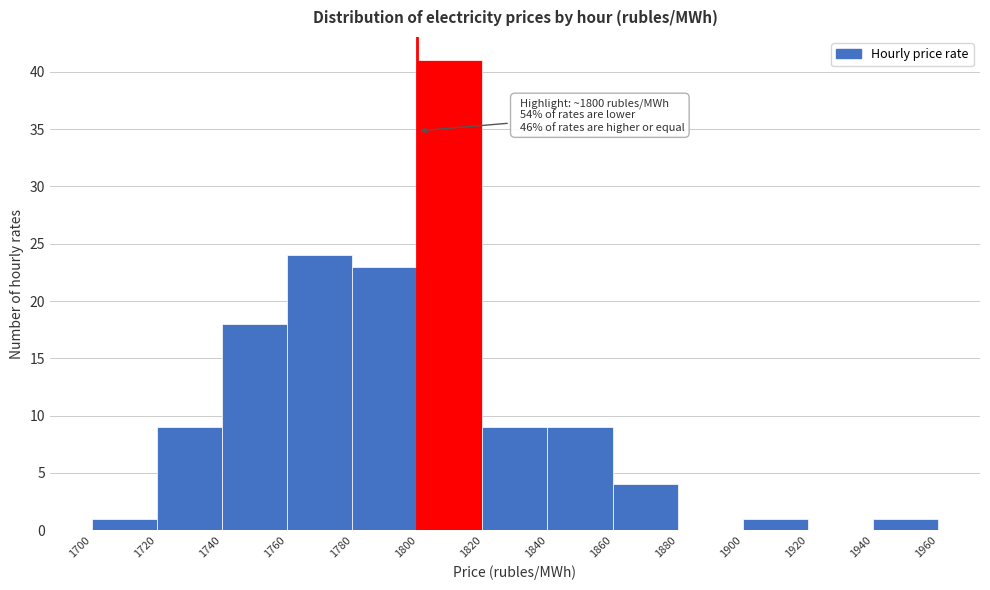

Over which range of the x-axis is the bar tallest?

1800 to 1820